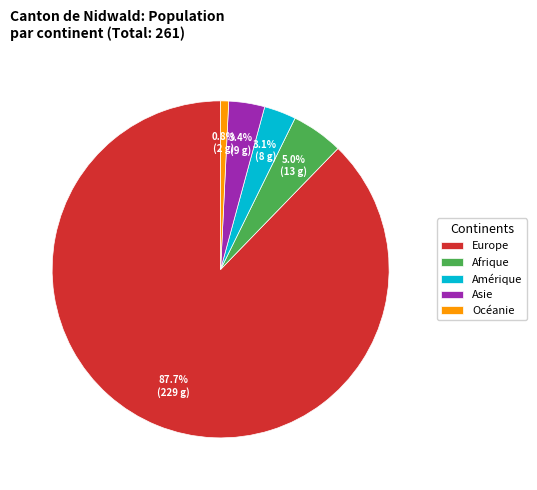

What percentage is NOT represented by Europe?

12.3%